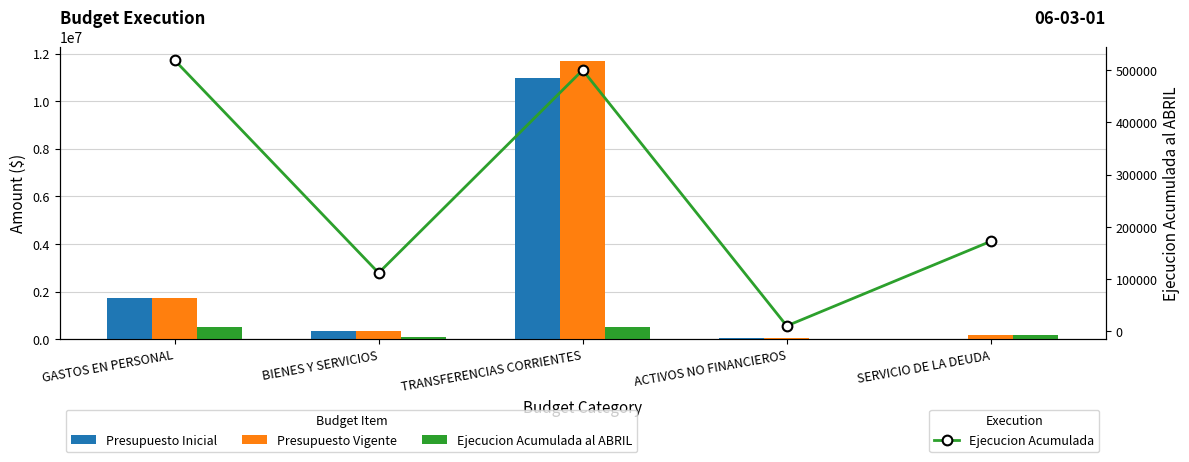

How many data points does each series have?

5